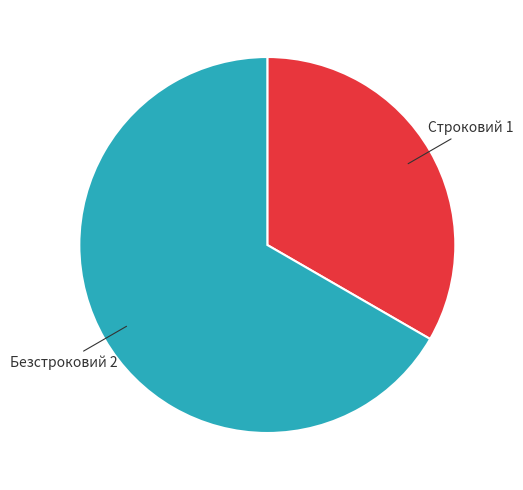

How many slices are in this pie chart?

2